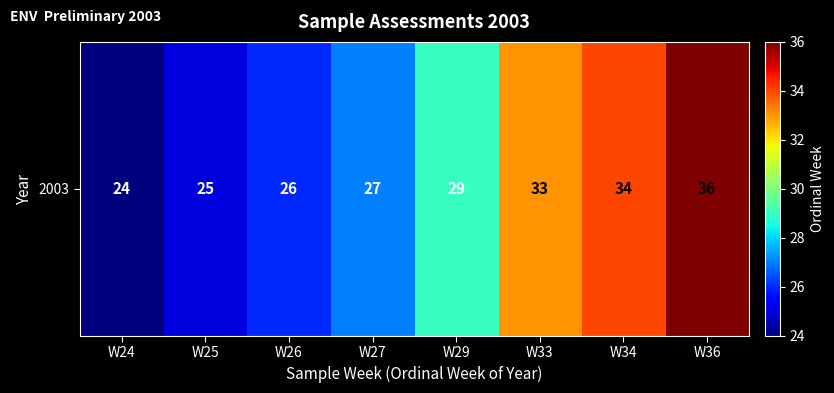

Which has a higher value, W33 or W29?

W33